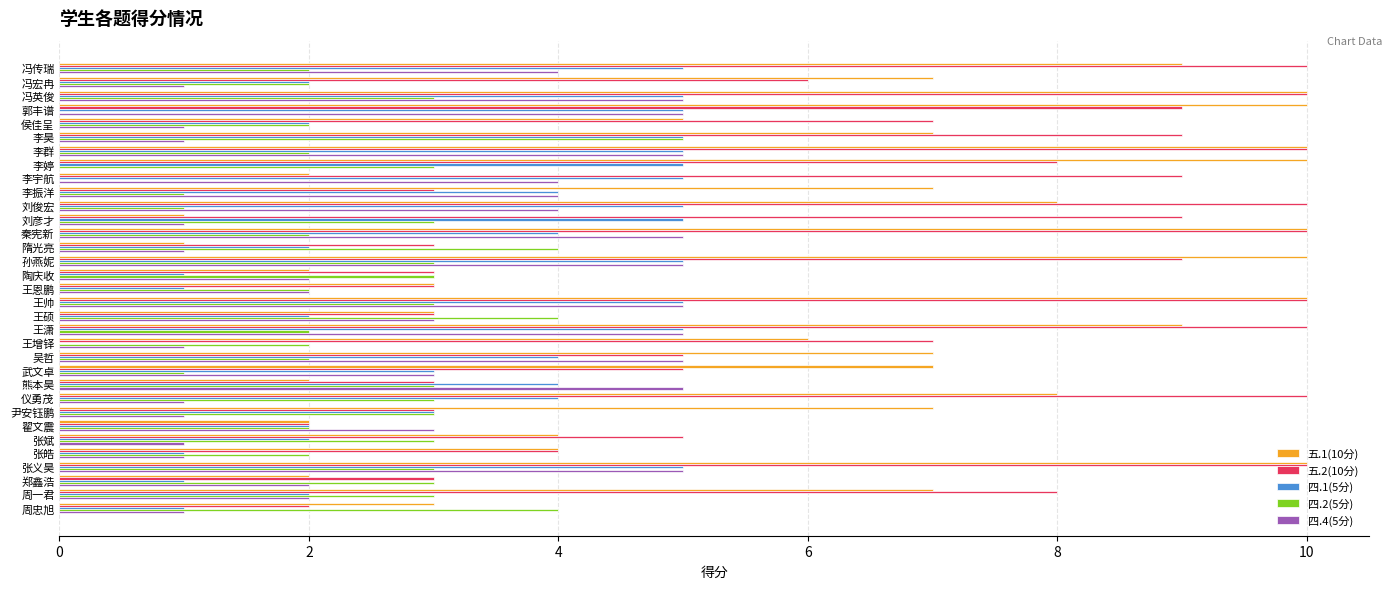

True or false: 四.4(5分) has a value of 5 at 熊本昊.

True